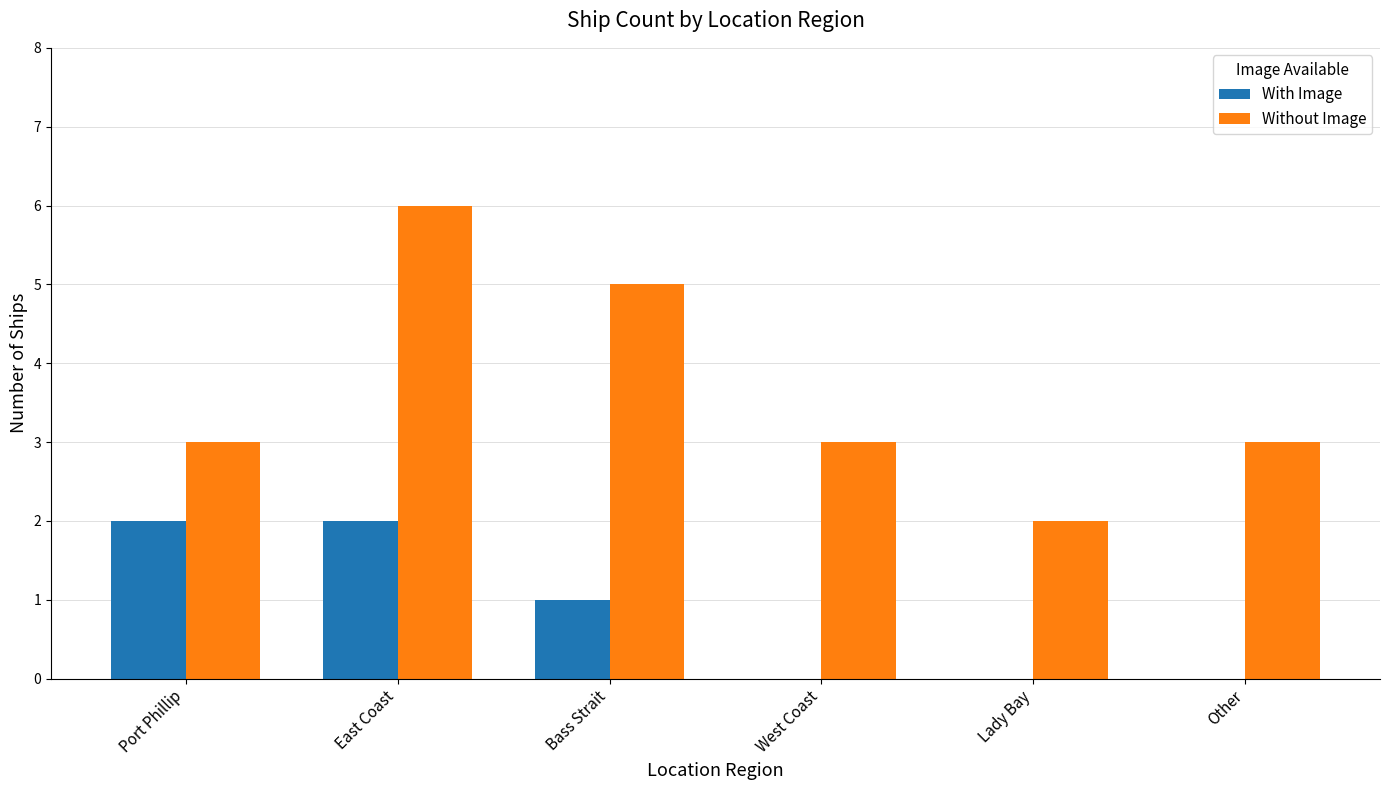

Reading right to left, what are all the values shown in this chart?

With Image: Other=0	Lady Bay=0	West Coast=0	Bass Strait=1	East Coast=2	Port Phillip=2
Without Image: Other=3	Lady Bay=2	West Coast=3	Bass Strait=5	East Coast=6	Port Phillip=3